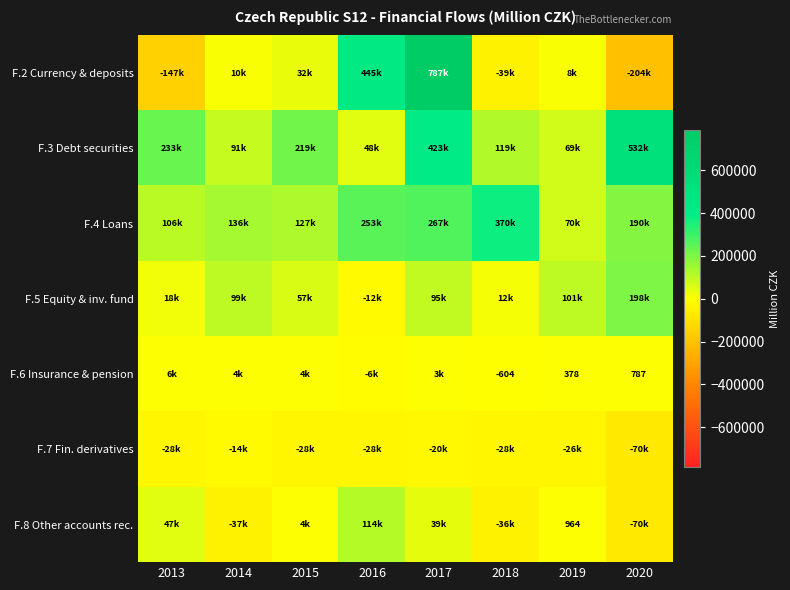

Which series has the largest total across all categories?

F.3 Debt securities